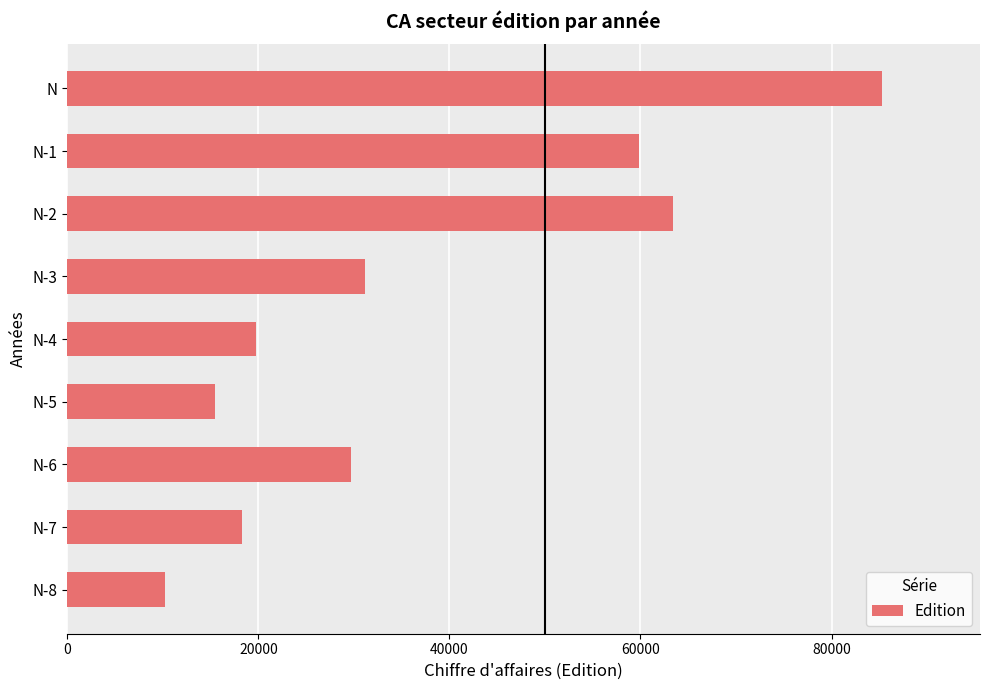

What is the minimum value shown in the chart?

10200